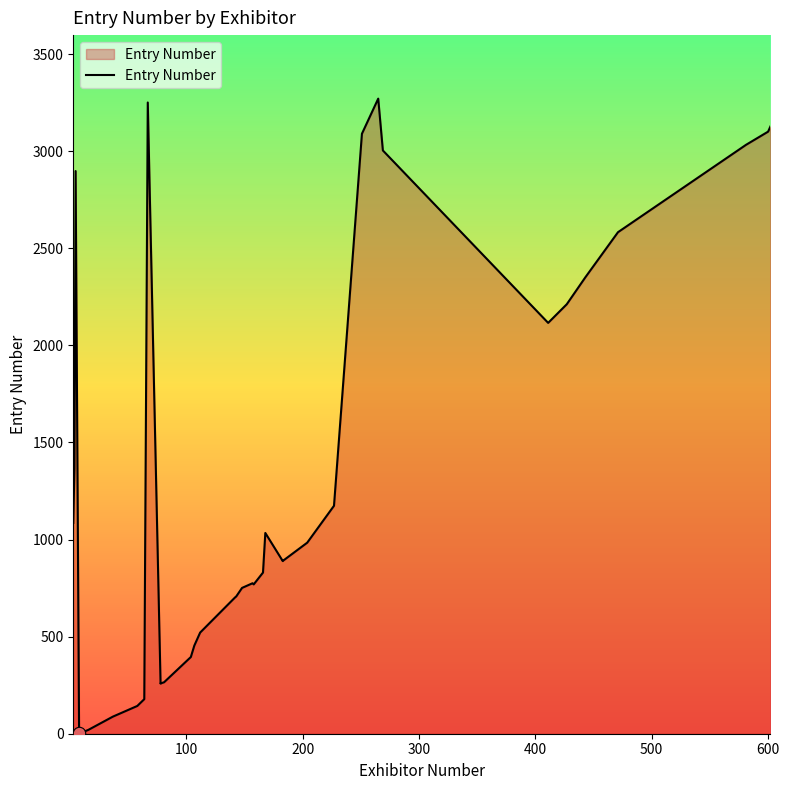

What is the change in value from 227 to 8?

-1171